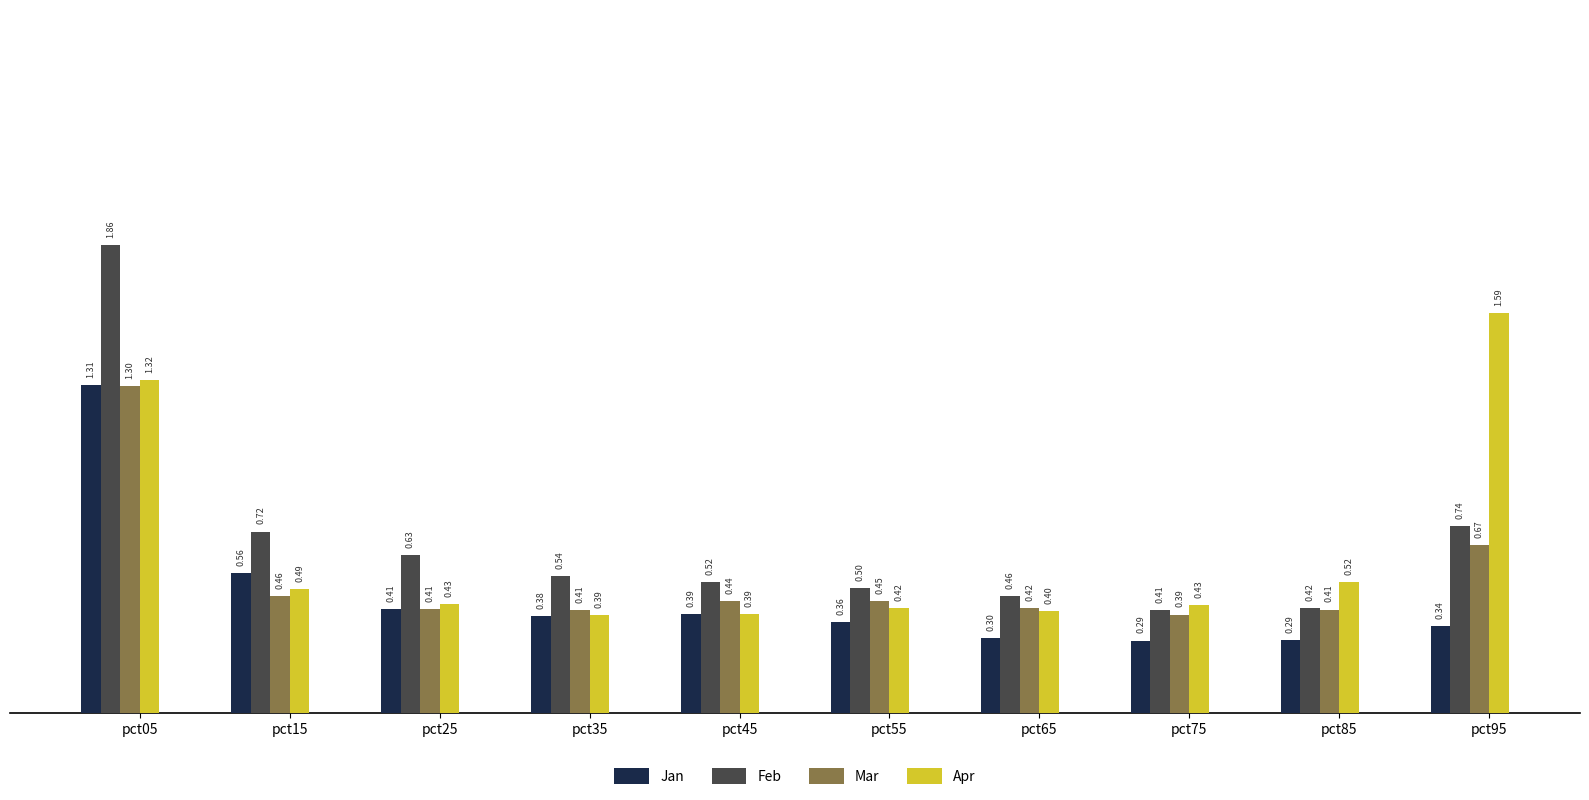

What are all the series names shown in the legend?

Jan, Feb, Mar, Apr